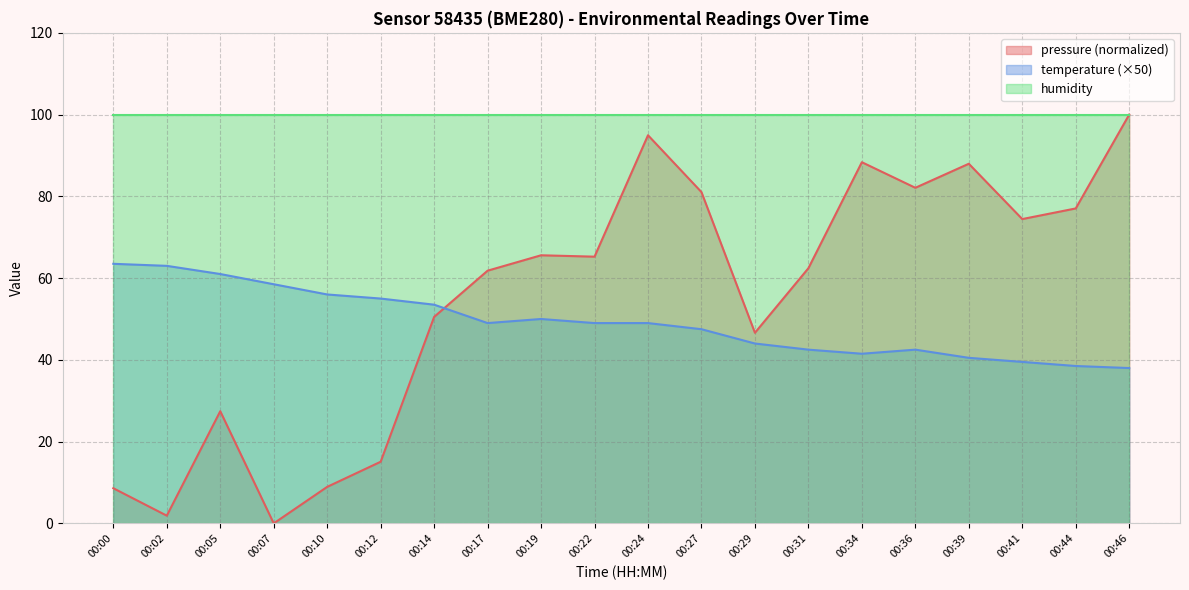

What are all the series names shown in the legend?

pressure (normalized), temperature (×50), humidity